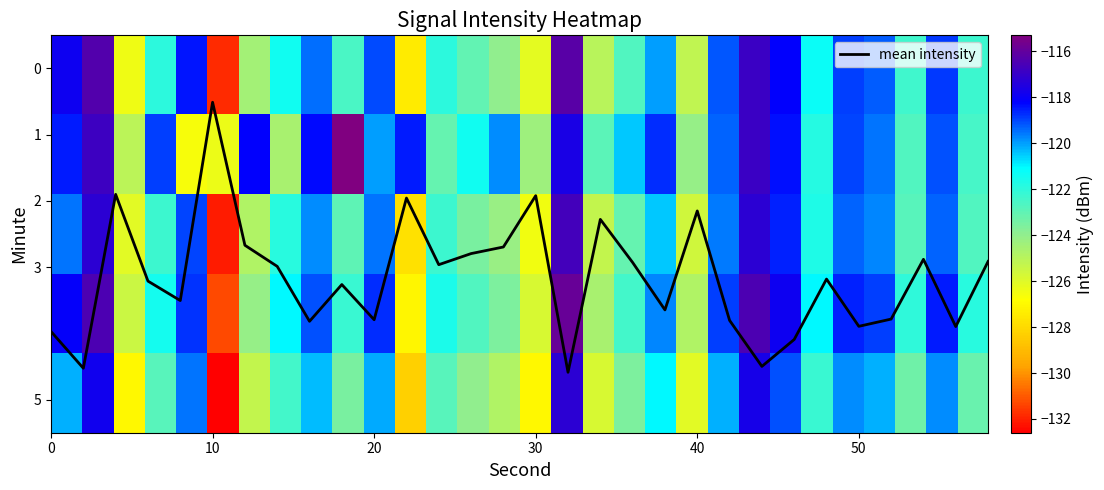

At which label does mean intensity reach its minimum?

10